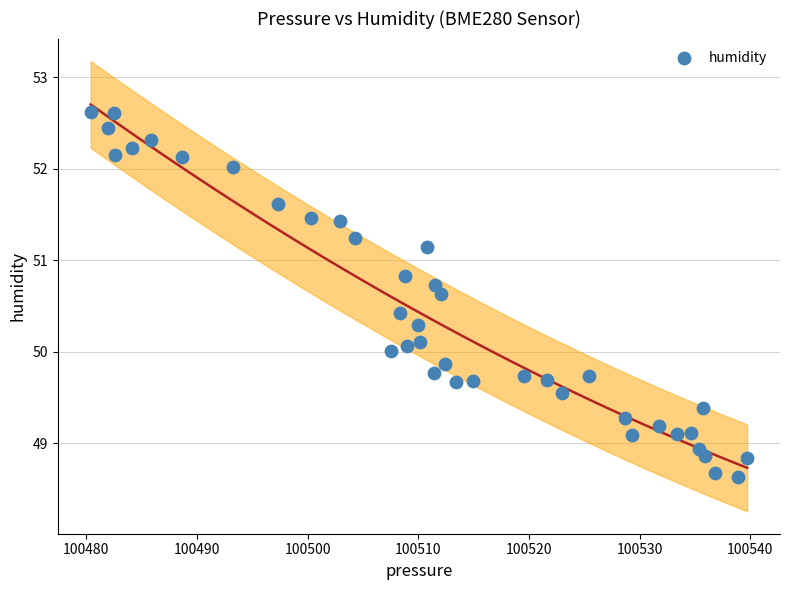

What is the range of Y values (max minus min)?

4.0